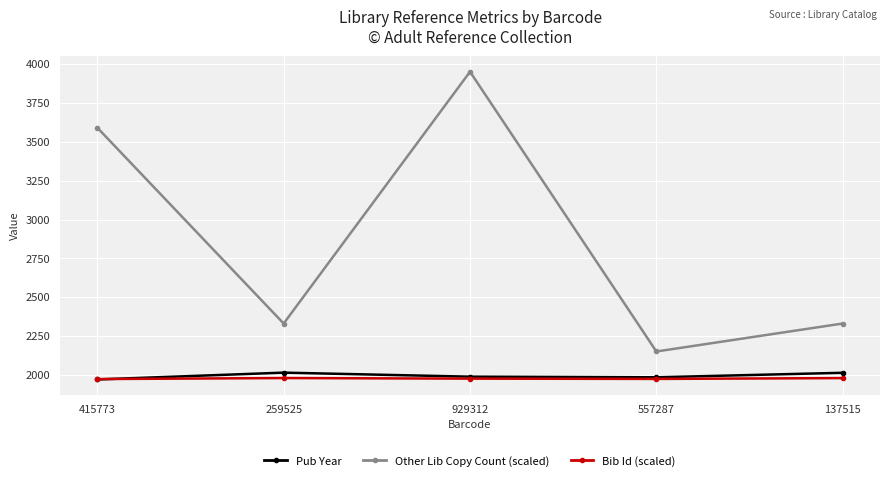

Which series has the largest total across all categories?

Other Lib Copy Count (scaled)